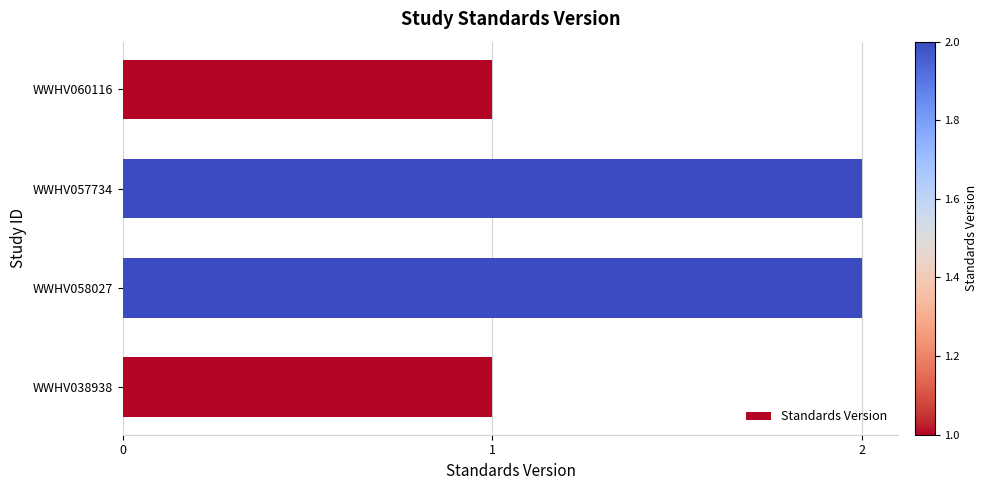

Which has a higher value, WWHV058027 or WWHV038938?

WWHV058027